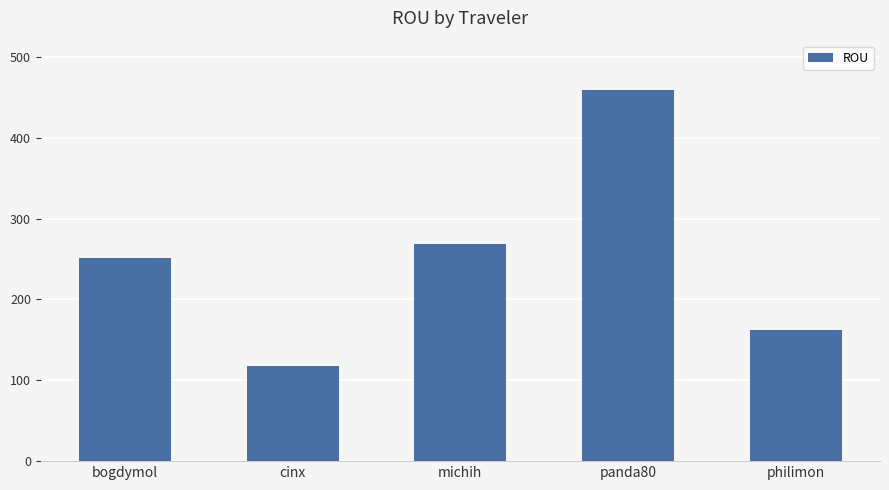

List the labels in order of value, largest first.

panda80, michih, bogdymol, philimon, cinx